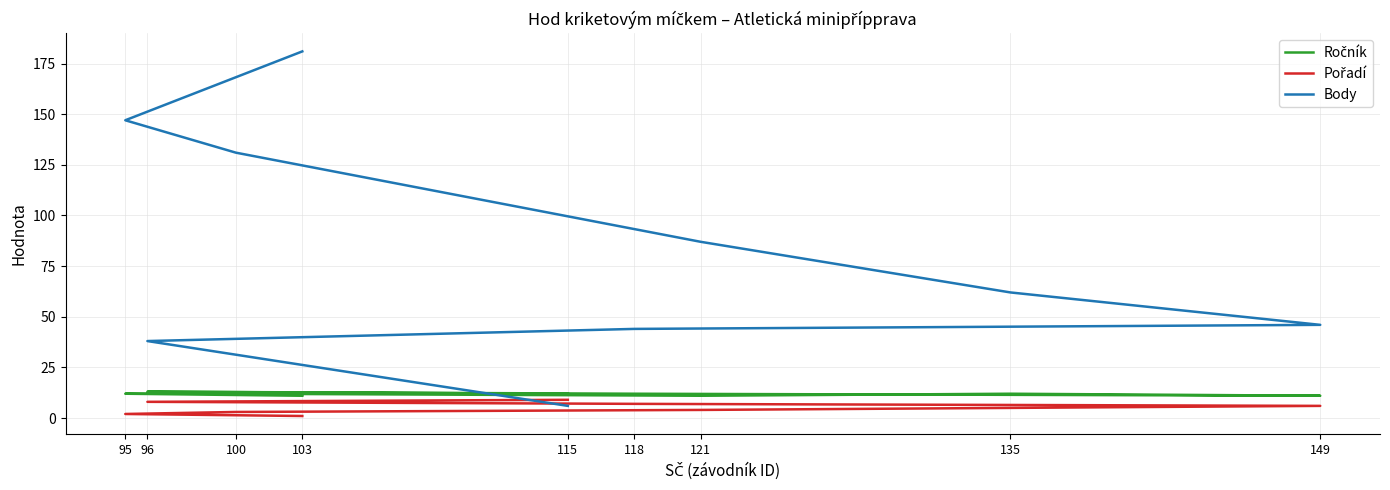

What is the value of the Body point at the 3rd from the left?

131